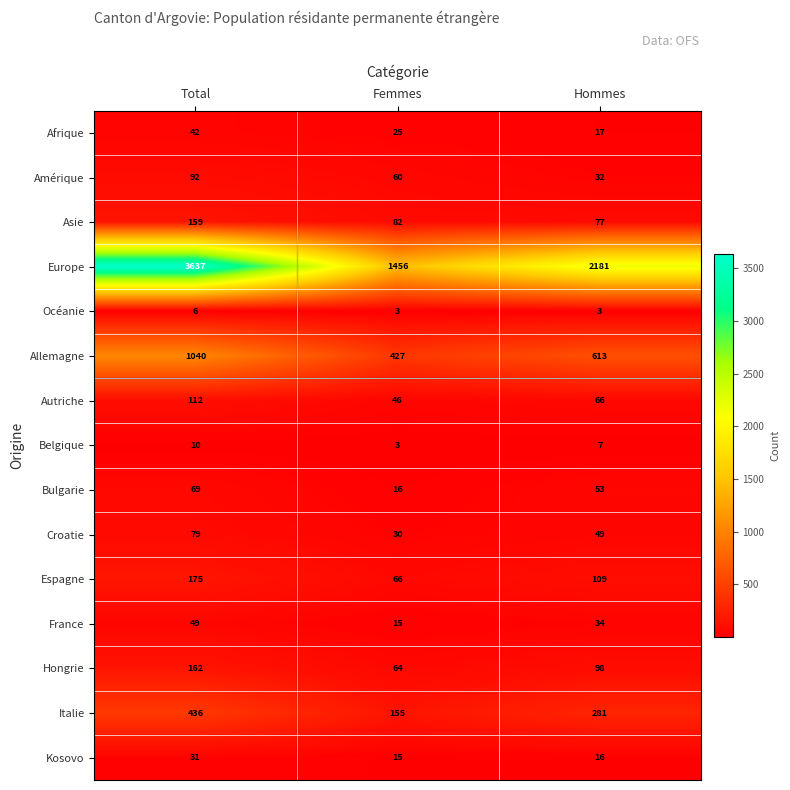

Is it true that Afrique equals 26 at Hommes?

False